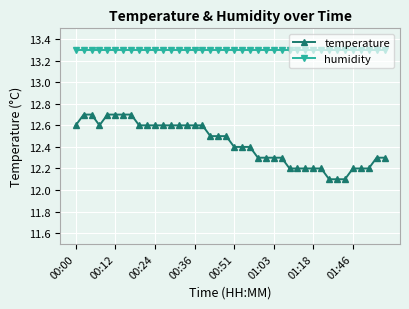

What is the greatest value displayed?

13.3